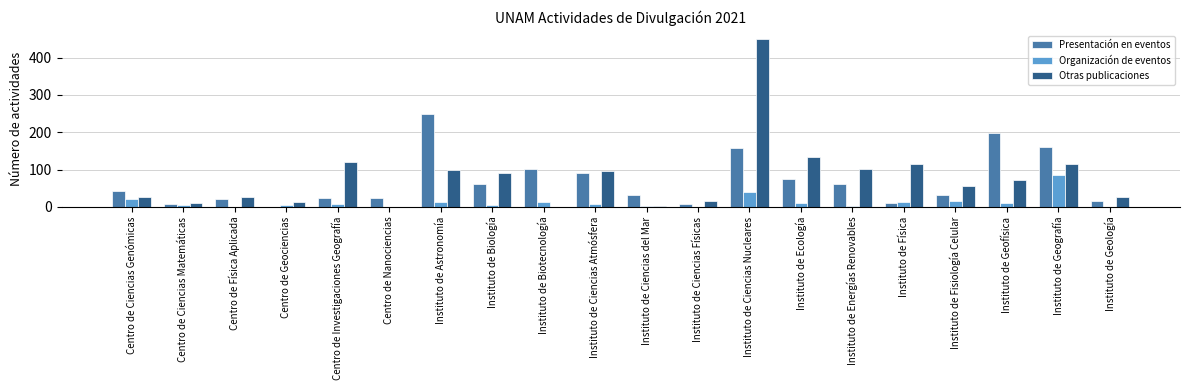

Which series changed the most between Centro de Investigaciones Geografía and Instituto de Geología?

Otras publicaciones